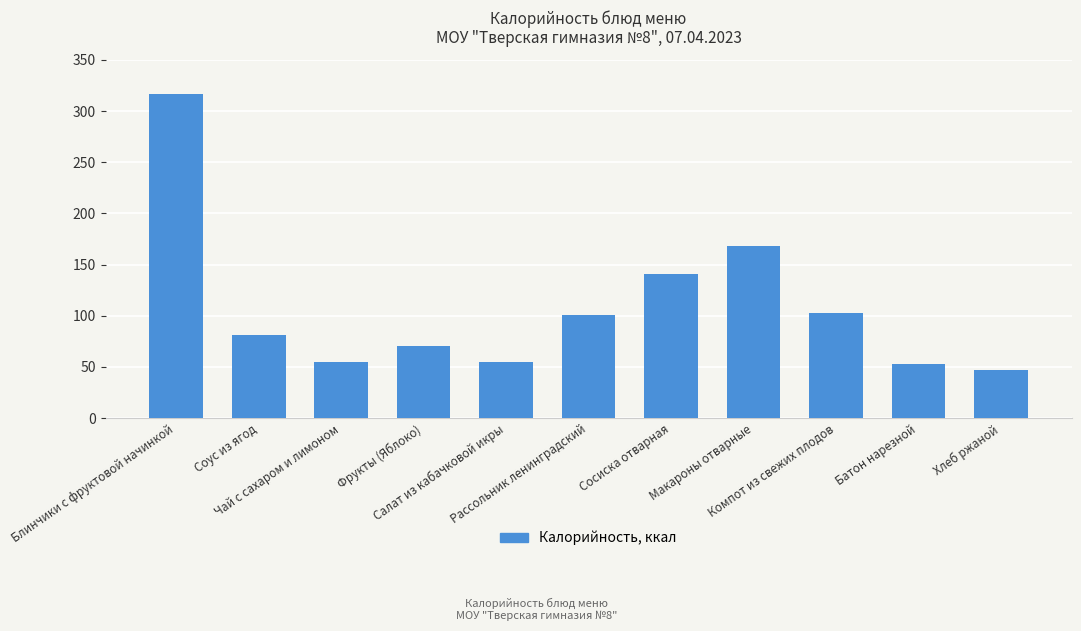

What is the average value?

108.2